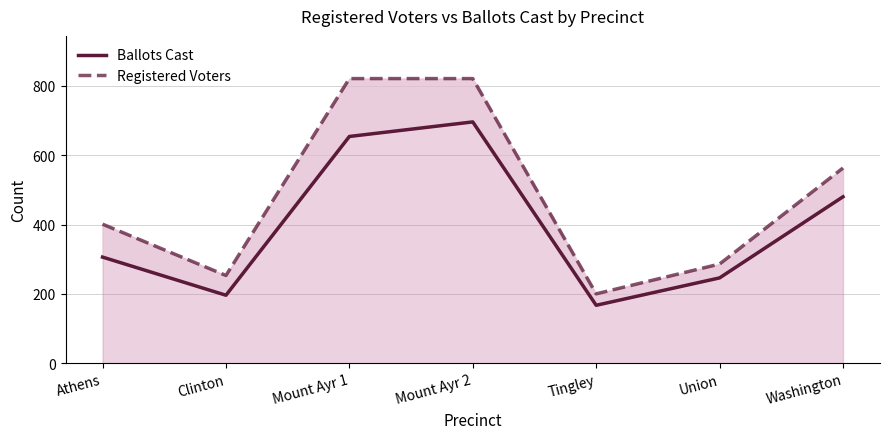

What is the difference between the Registered Voters values at Athens and Tingley?

201